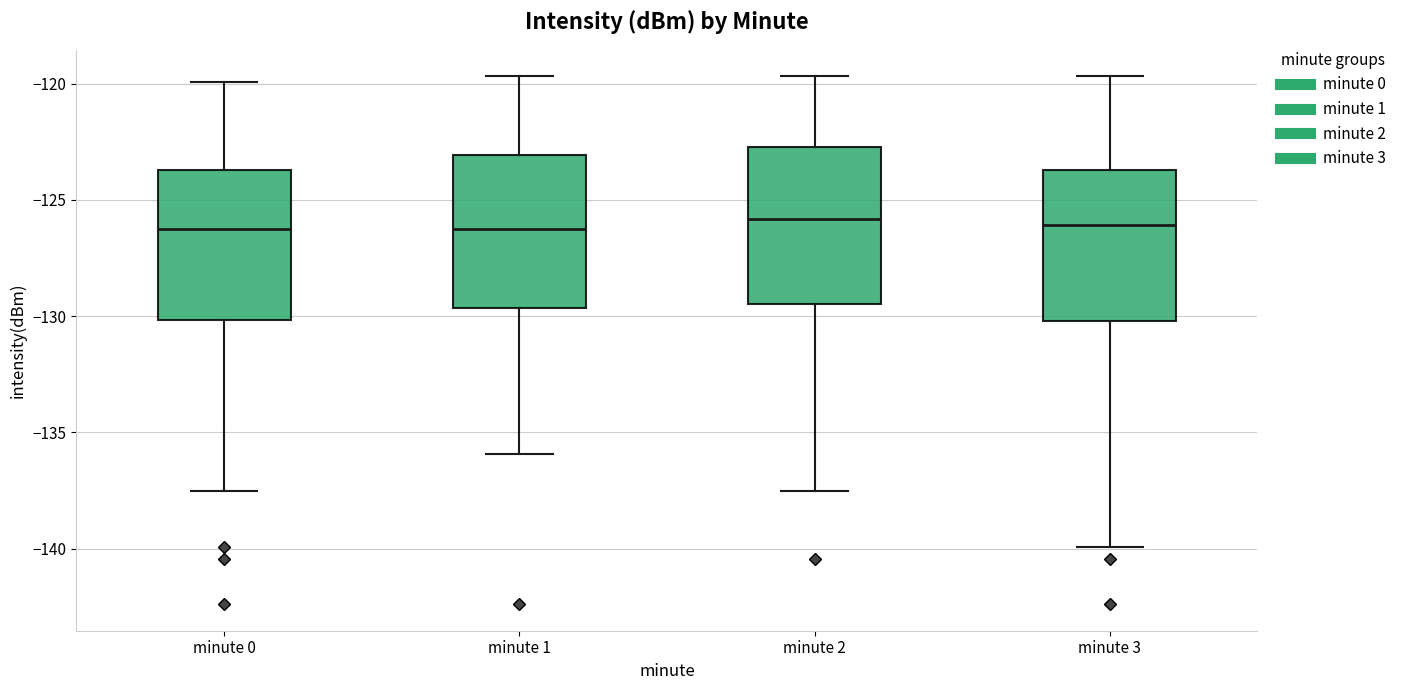

Reading left to right, transcribe this box plot: for each box, give where its median line is, the range the box spans, and where its two whiskers end, as read against the y-axis. The values are not printed on the chart, so give them approximately, as read against the axis.

minute 0: median -126.5, box -130.0 to -123.5, whiskers -137.5 to -120.0
minute 1: median -126.0, box -129.5 to -123.0, whiskers -136.0 to -119.5
minute 2: median -126.0, box -129.5 to -122.5, whiskers -137.5 to -119.5
minute 3: median -126.0, box -130.0 to -123.5, whiskers -140.0 to -119.5